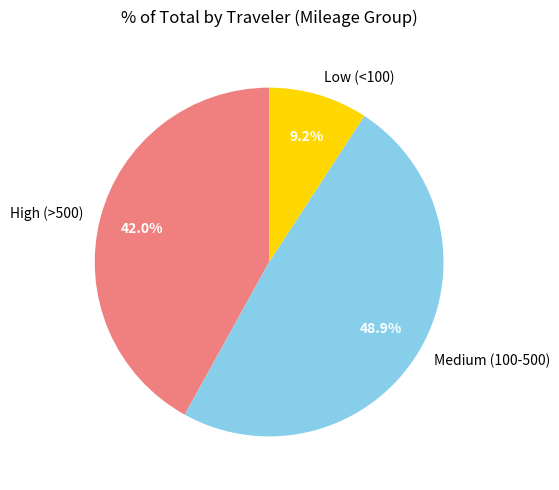

Which has a higher value, Low (<100) or Medium (100-500)?

Medium (100-500)